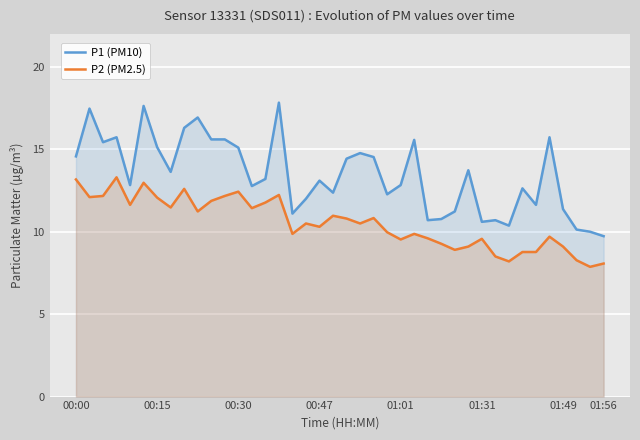

Which series has the widest spread of values?

P1 (PM10)